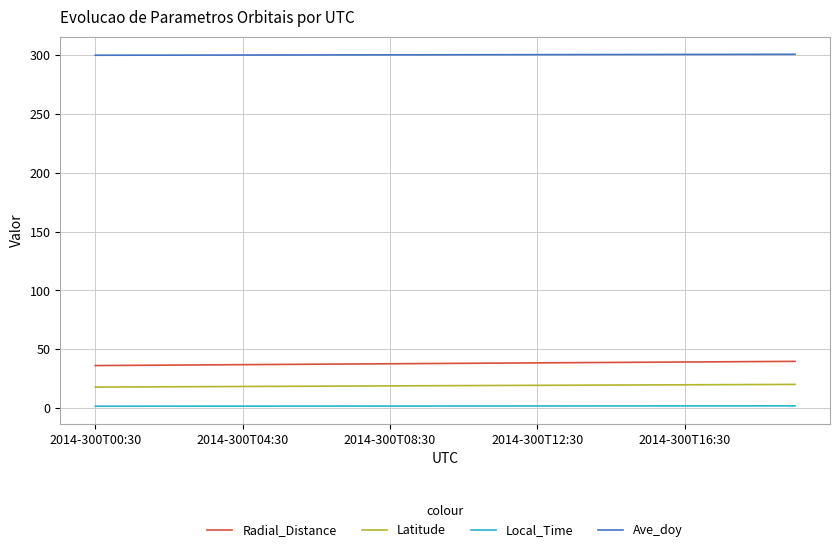

What is the highest value of the Ave_doy series?

300.8